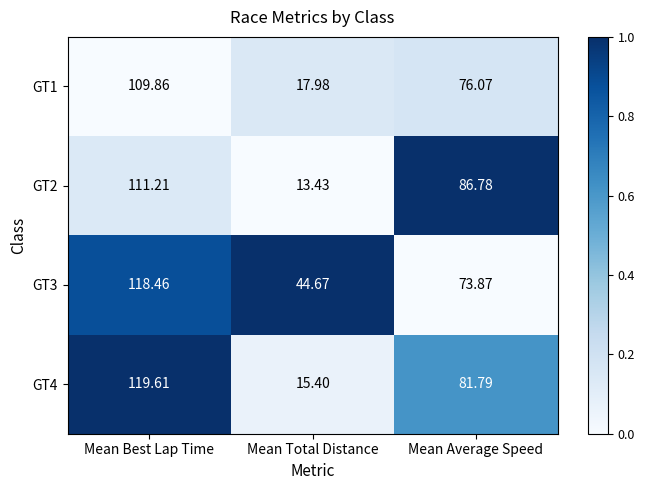

Which category has the highest value in the GT3 series?

Mean Best Lap Time